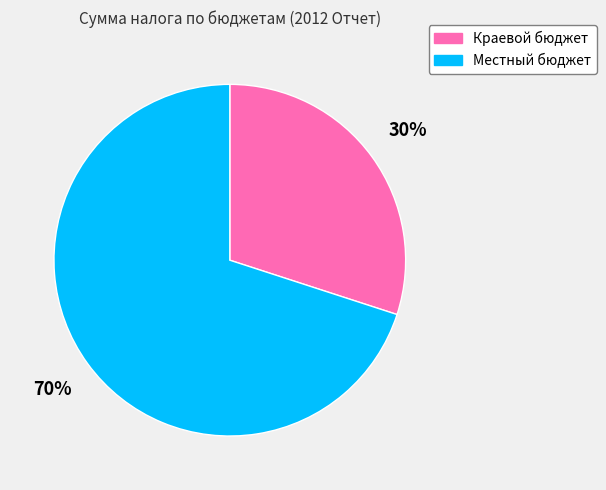

Is Краевой бюджет the majority of the pie?

No